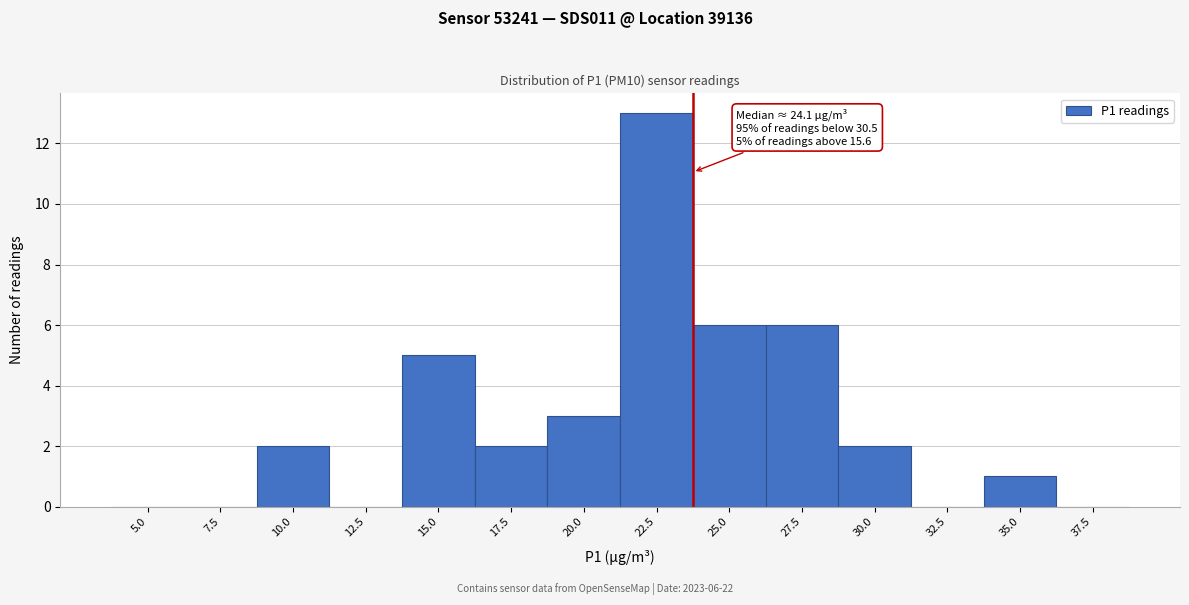

Reading right to left, transcribe all the data shown in this chart.

37.5=0	35.0=1	32.5=0	30.0=2	27.5=6	25.0=6	22.5=13	20.0=3	17.5=2	15.0=5	12.5=0	10.0=2	7.5=0	5.0=0